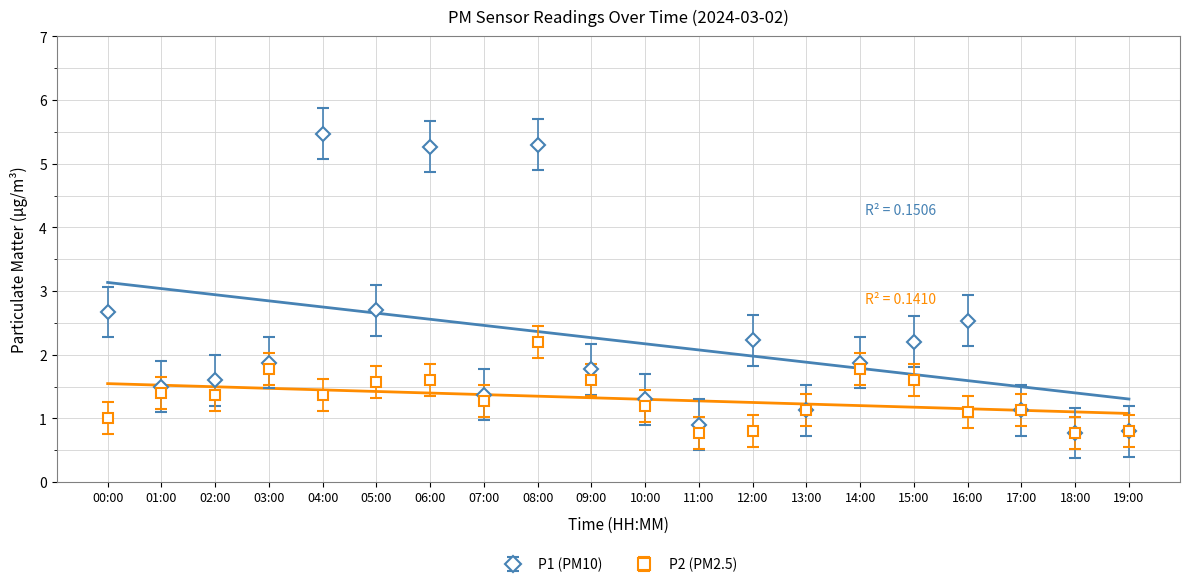

In P2, how many points are higher than both neighbors (excluding endpoints)?

6